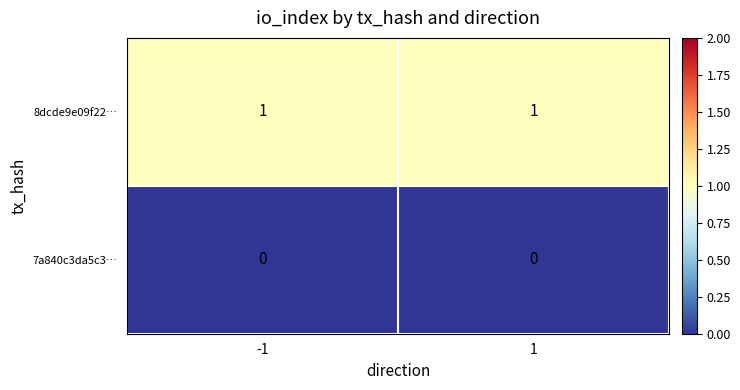

Is the value of 8dcde9e09f22… at -1 greater than the value of 7a840c3da5c3… at 1?

Yes